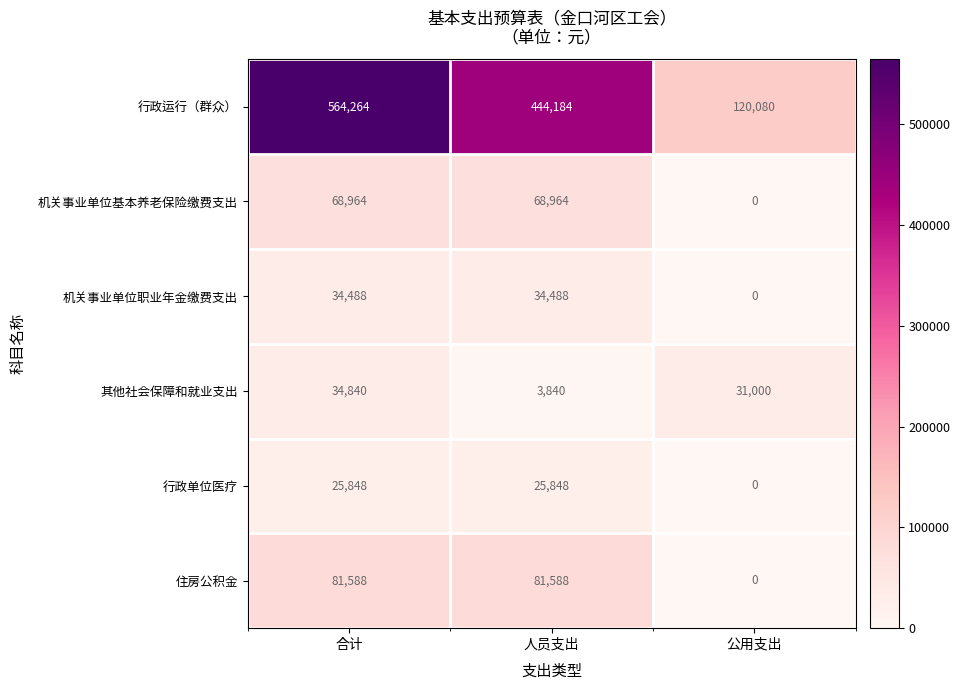

What is the spread (max minus min) of values at 人员支出?

440344